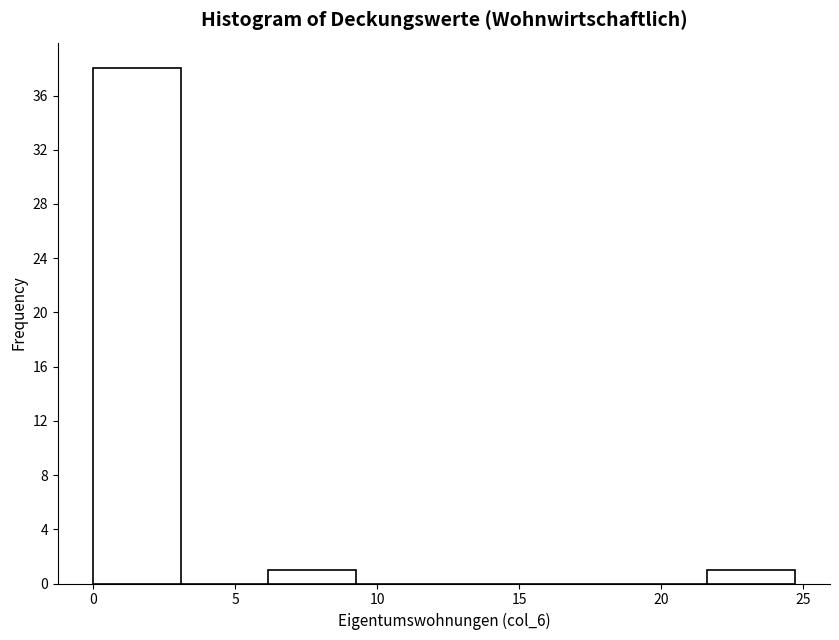

Reading left to right, list every bar in this chart as the range it spans on the x-axis followed by its height. Neither the bar edges nor the heights are printed on the chart, so give them approximately, as read against the axes.

0.0 to 3.0: 38
3.0 to 6.0: 0
6.0 to 9.5: 1
9.5 to 12.5: 0
12.5 to 15.5: 0
15.5 to 18.5: 0
18.5 to 21.5: 0
21.5 to 24.5: 1